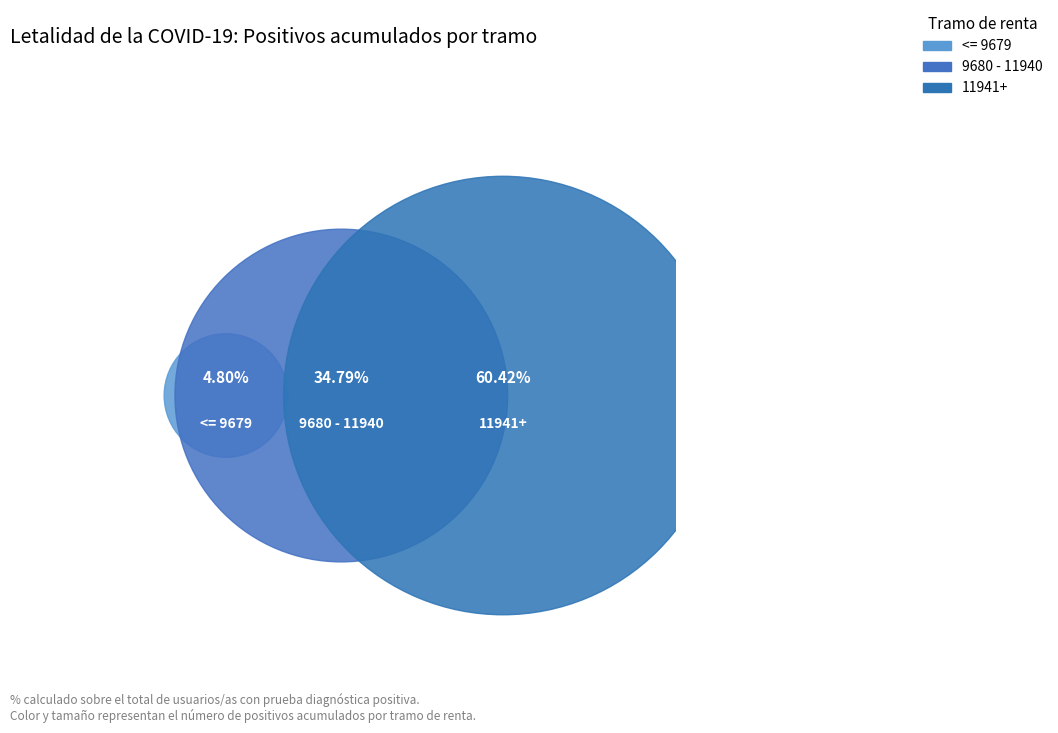

What percentage is the 11941+ slice, to the nearest percent?

60%